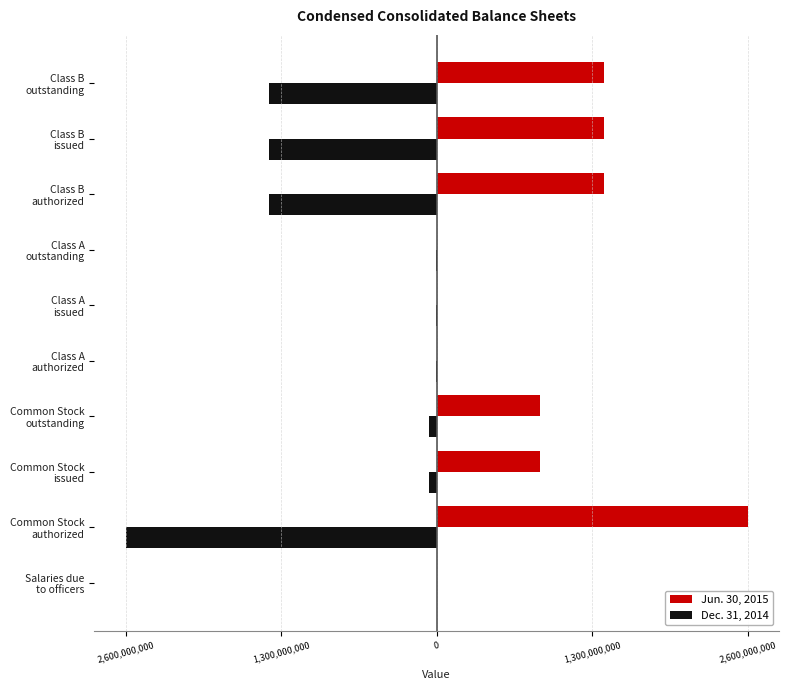

What are all the series names shown in the legend?

Jun. 30, 2015, Dec. 31, 2014